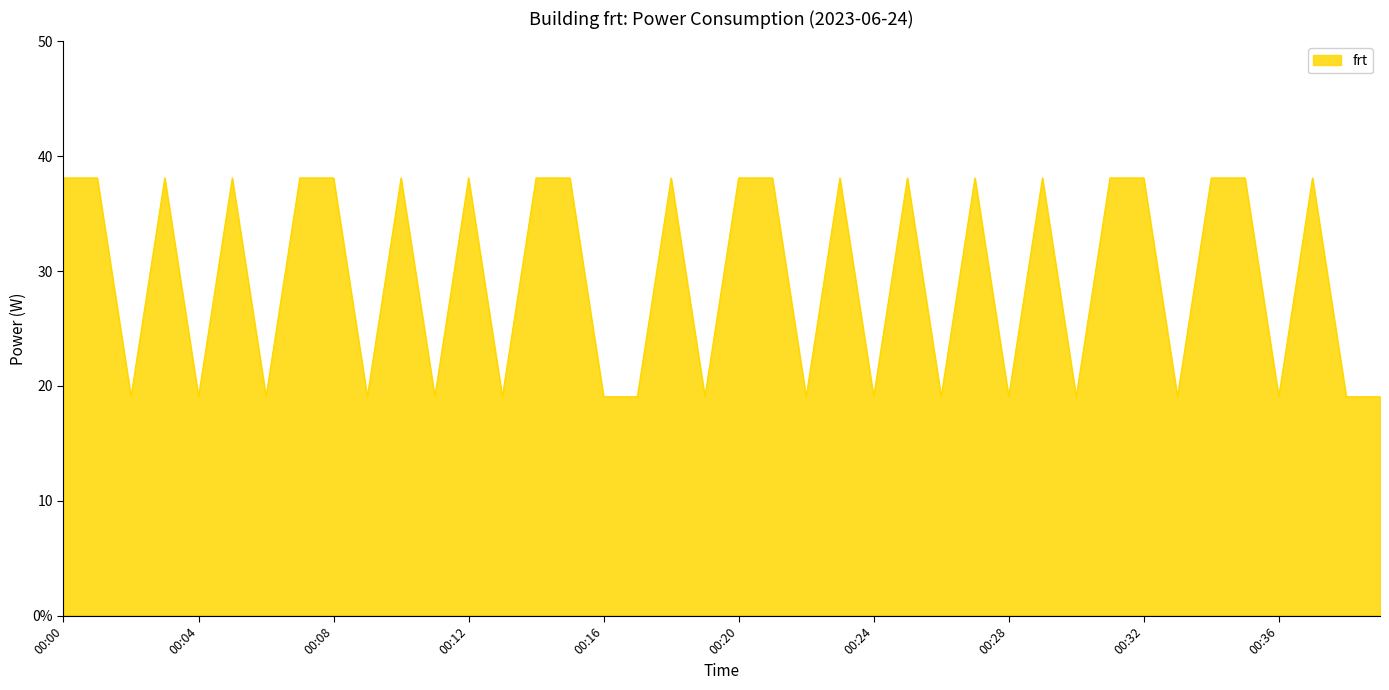

At which category does the chart reach its minimum across all series?

00:02